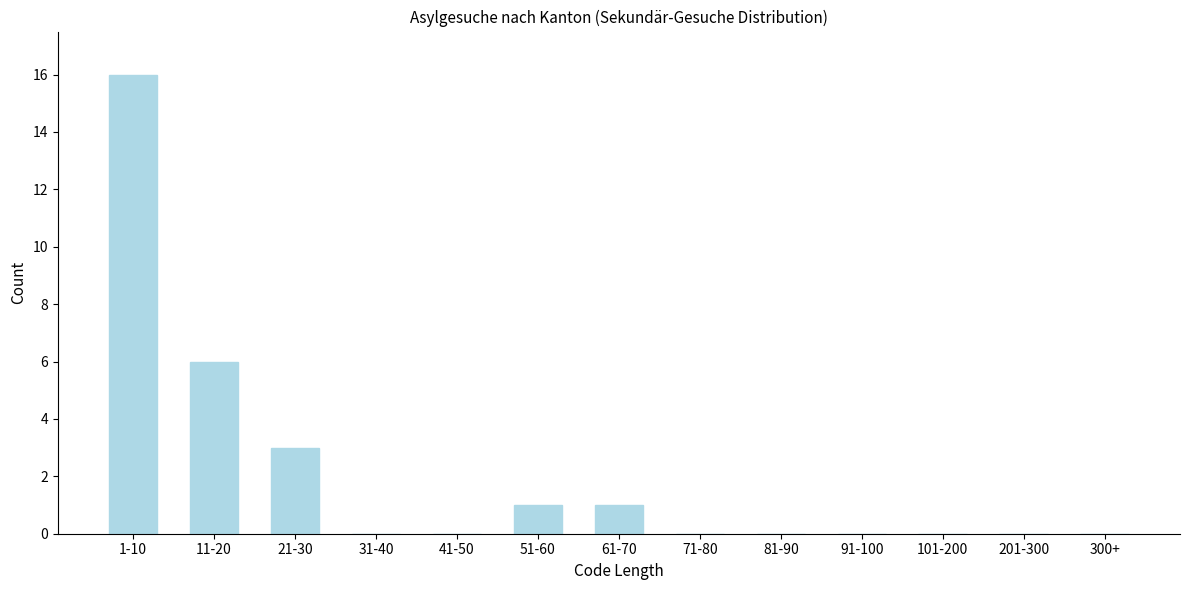

Reading right to left, extract all data points from this chart.

300+=0	201-300=0	101-200=0	91-100=0	81-90=0	71-80=0	61-70=1	51-60=1	41-50=0	31-40=0	21-30=3	11-20=6	1-10=16